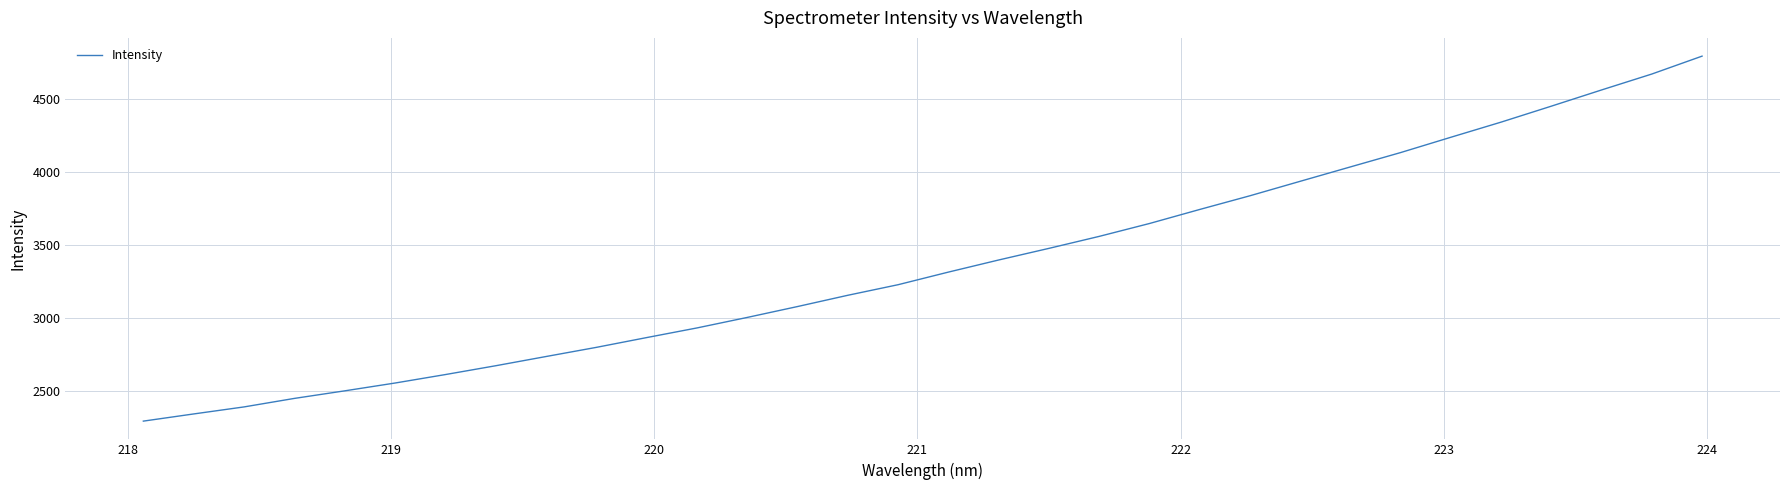

What is the maximum value shown in the chart?

4795.6